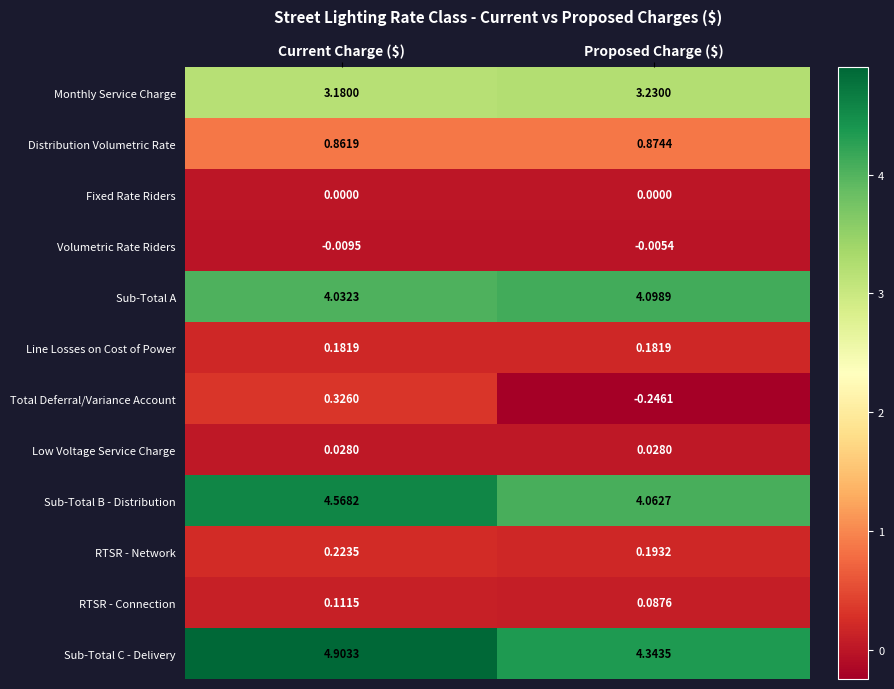

At which category does the chart reach its peak across all series?

Current Charge ($)